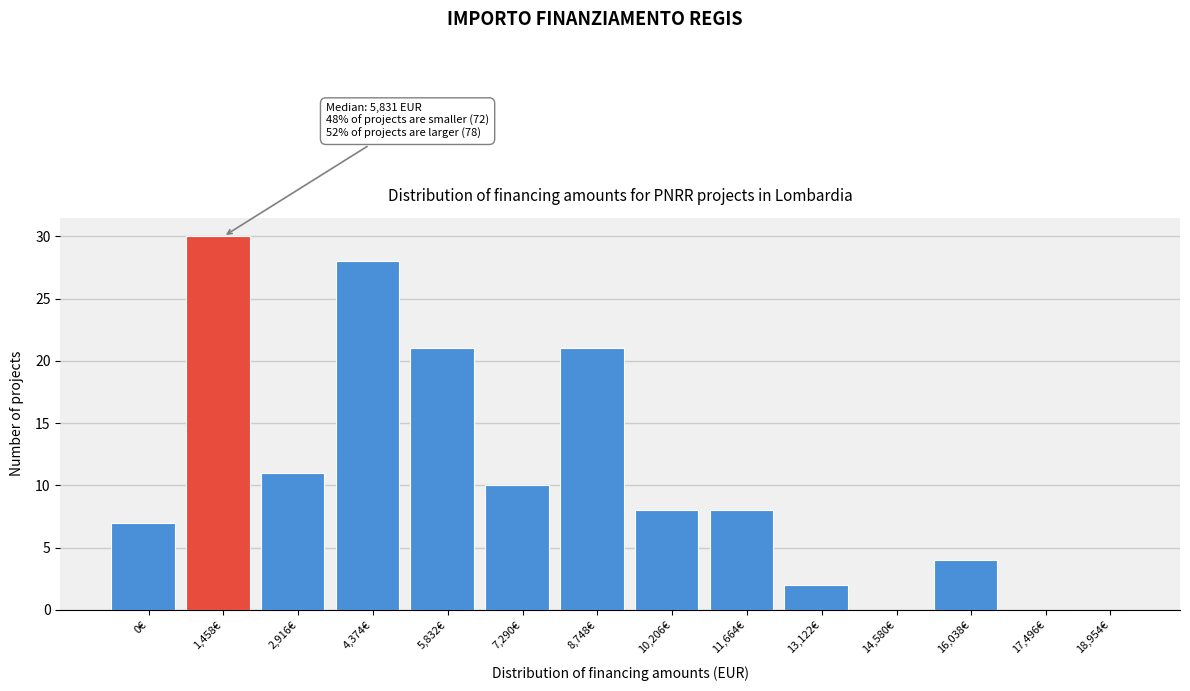

Reading left to right, what are all the values shown in this chart?

0€=7	1,458€=30	2,916€=11	4,374€=28	5,832€=21	7,290€=10	8,748€=21	10,206€=8	11,664€=8	13,122€=2	14,580€=0	16,038€=4	17,496€=0	18,954€=0